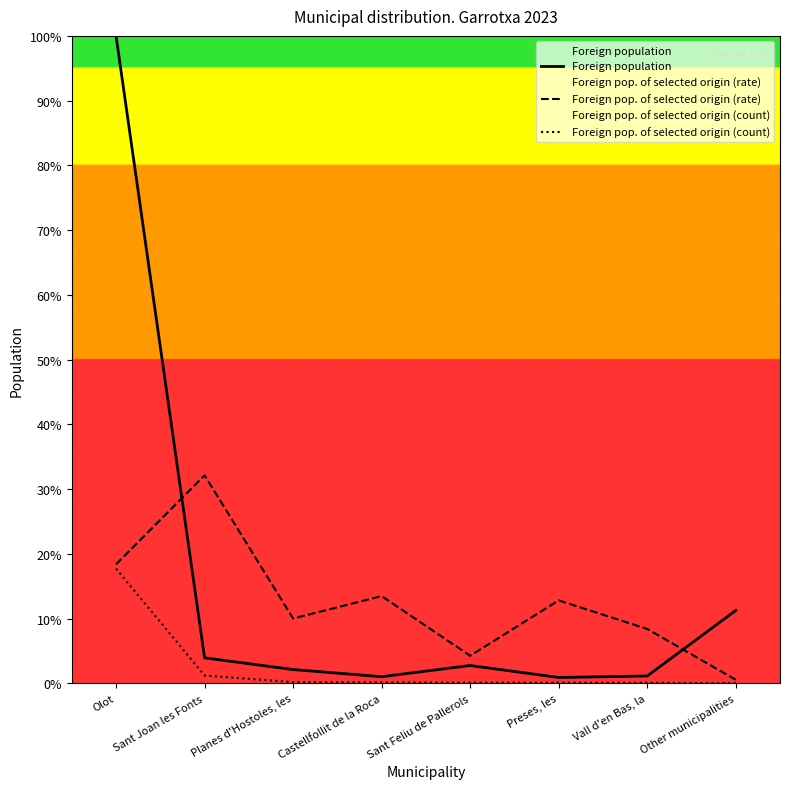

Which series has the largest total across all categories?

Foreign population